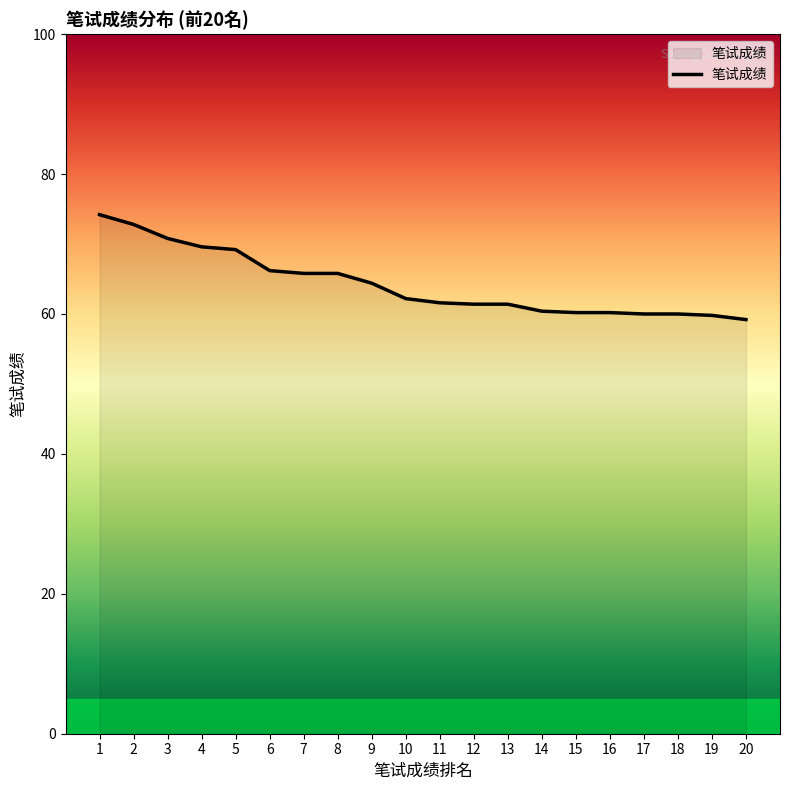

What is the smallest value displayed?

59.2